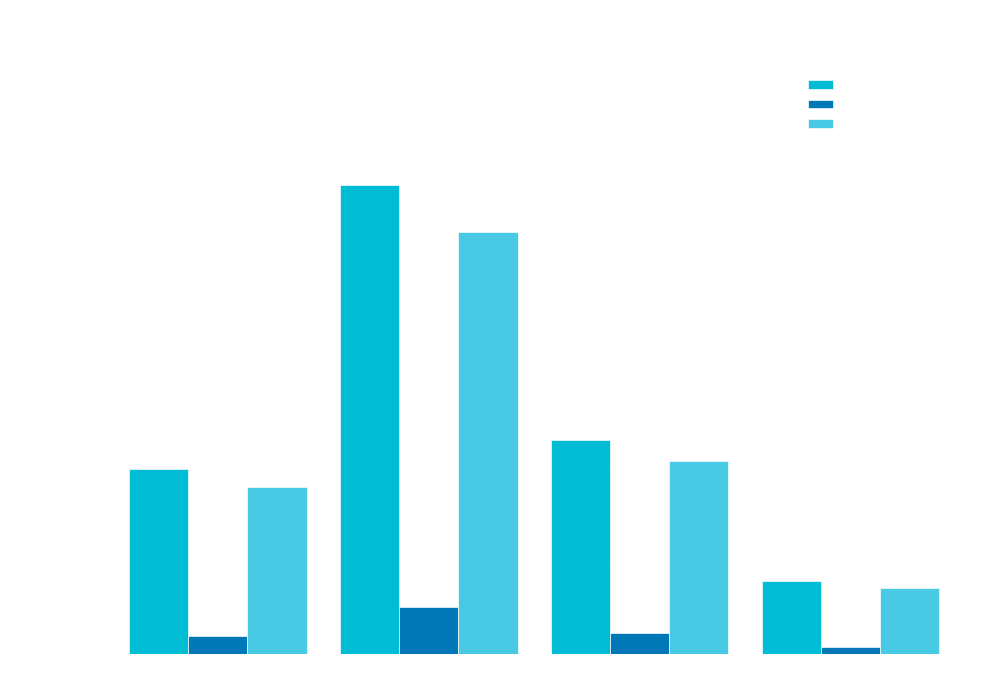

At which label does RETENCION 10% reach its peak?

Seguridad